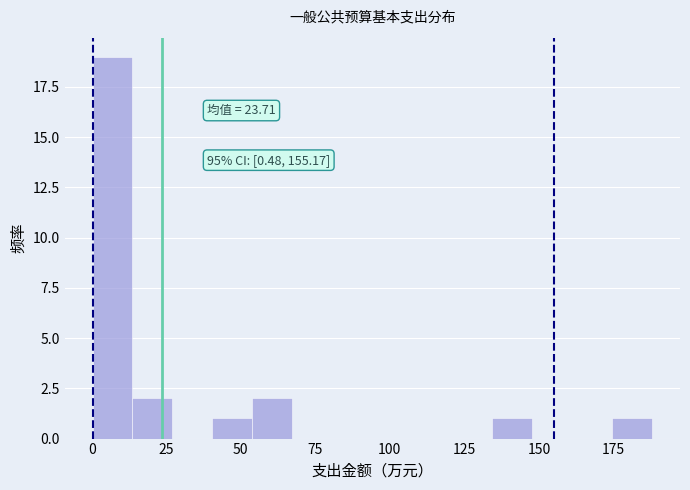

Read against the x-axis, roughly where is the centre of the tallest bar?

5